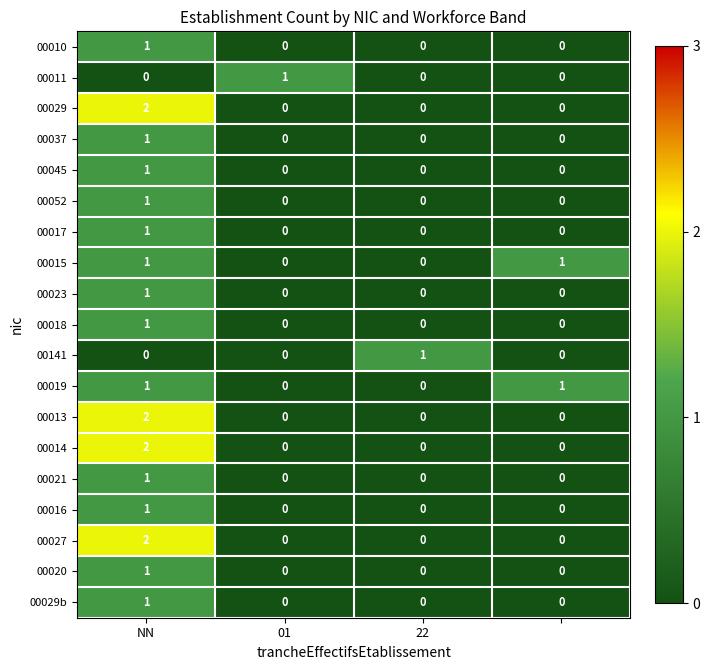

At how many categories does at least one series exceed 0?

4